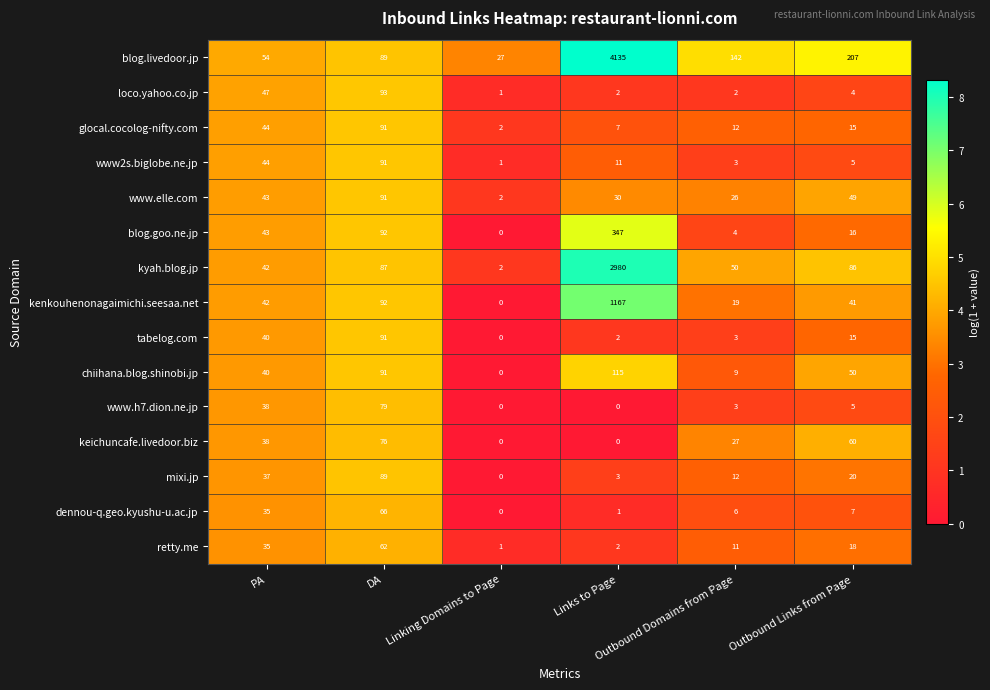

What is the sum of all glocal.cocolog-nifty.com values?

16.8